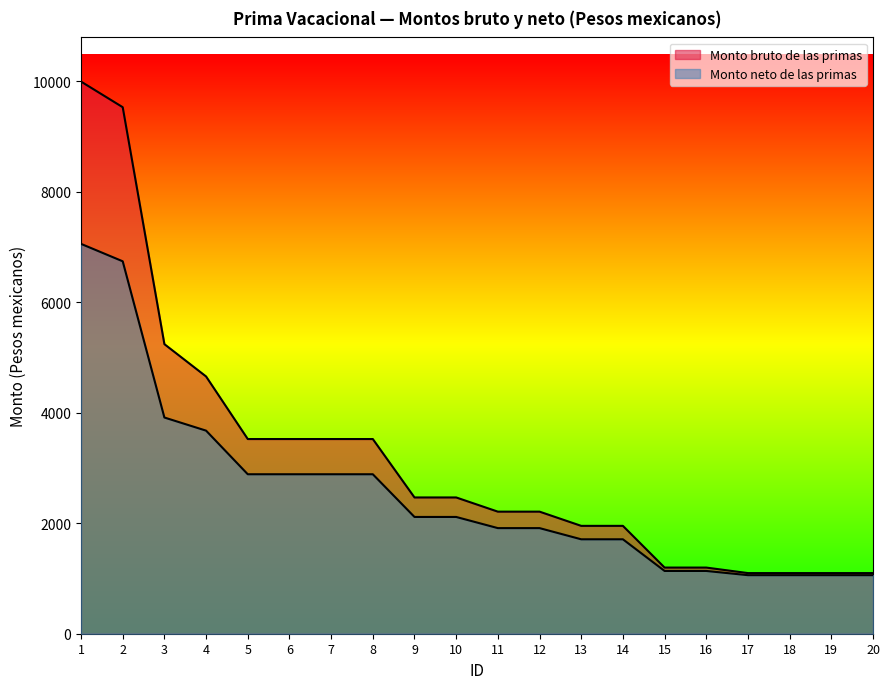

True or false: Monto neto de las primas and Monto bruto de las primas cross at least once.

False